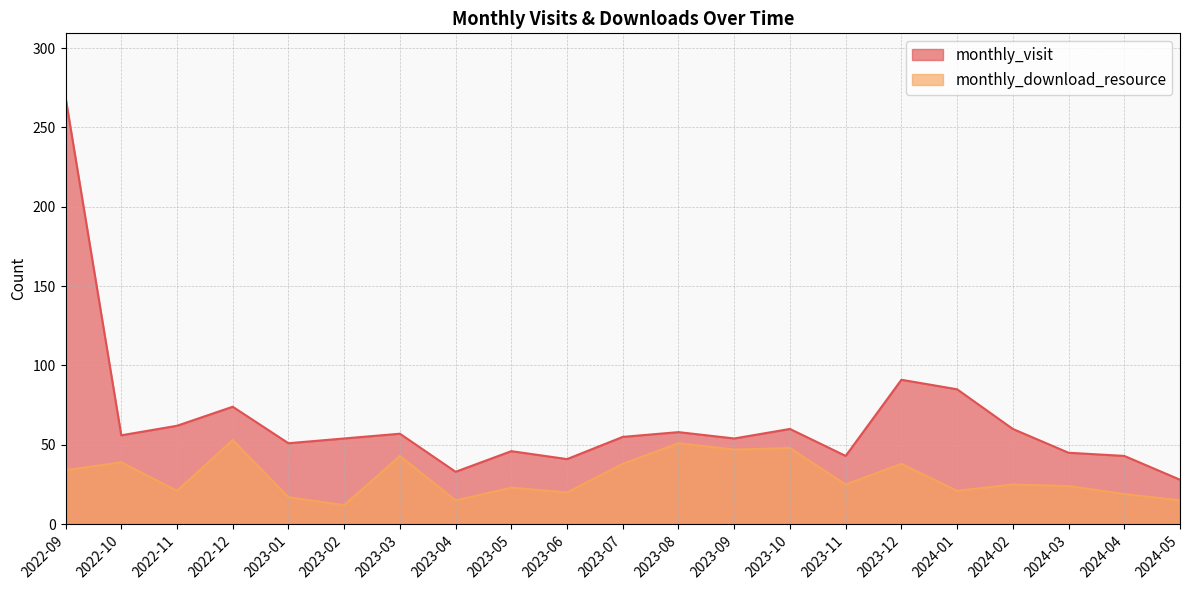

Reading left to right, transcribe all the data shown in this chart.

monthly_visit: 2022-09=269	2022-10=56	2022-11=62	2022-12=74	2023-01=51	2023-02=54	2023-03=57	2023-04=33	2023-05=46	2023-06=41	2023-07=55	2023-08=58	2023-09=54	2023-10=60	2023-11=43	2023-12=91	2024-01=85	2024-02=60	2024-03=45	2024-04=43	2024-05=28
monthly_download_resource: 2022-09=34	2022-10=39	2022-11=21	2022-12=53	2023-01=17	2023-02=12	2023-03=43	2023-04=15	2023-05=23	2023-06=20	2023-07=38	2023-08=51	2023-09=47	2023-10=48	2023-11=25	2023-12=38	2024-01=21	2024-02=25	2024-03=24	2024-04=19	2024-05=15